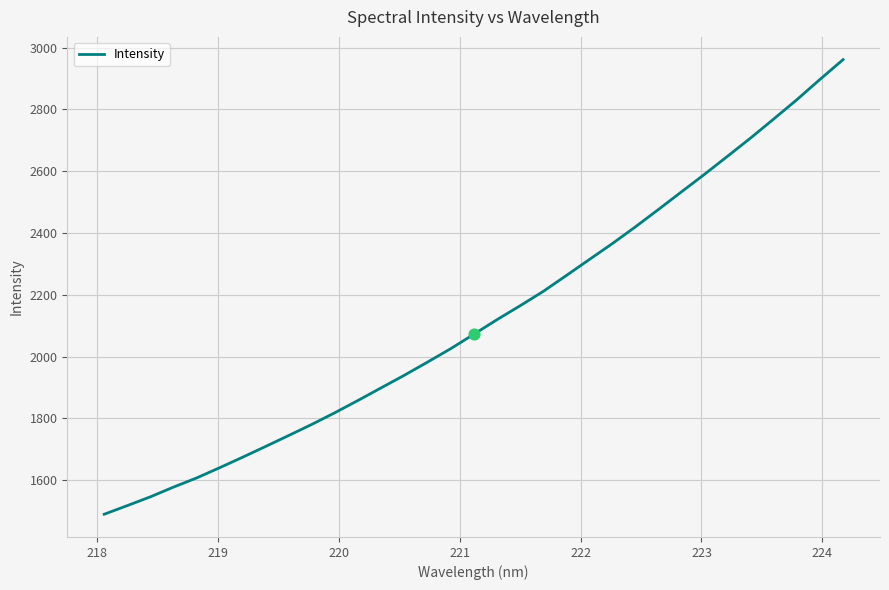

What is the smallest value displayed?

1490.0